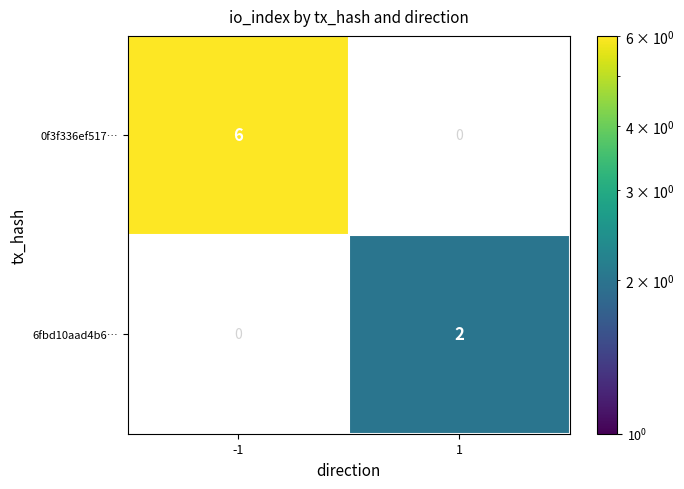

Which category has the lowest value in the 0f3f336ef517… series?

-1